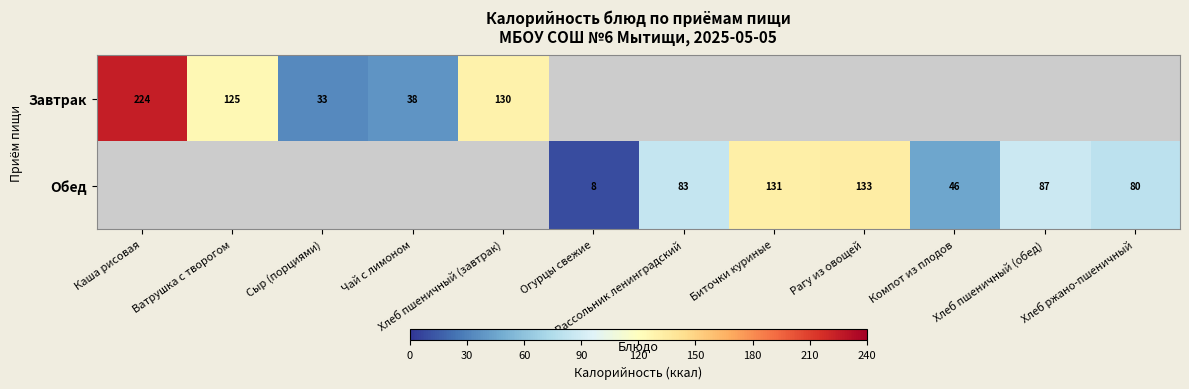

What is the difference between the maximum and minimum values in the Завтрак series?

190.9